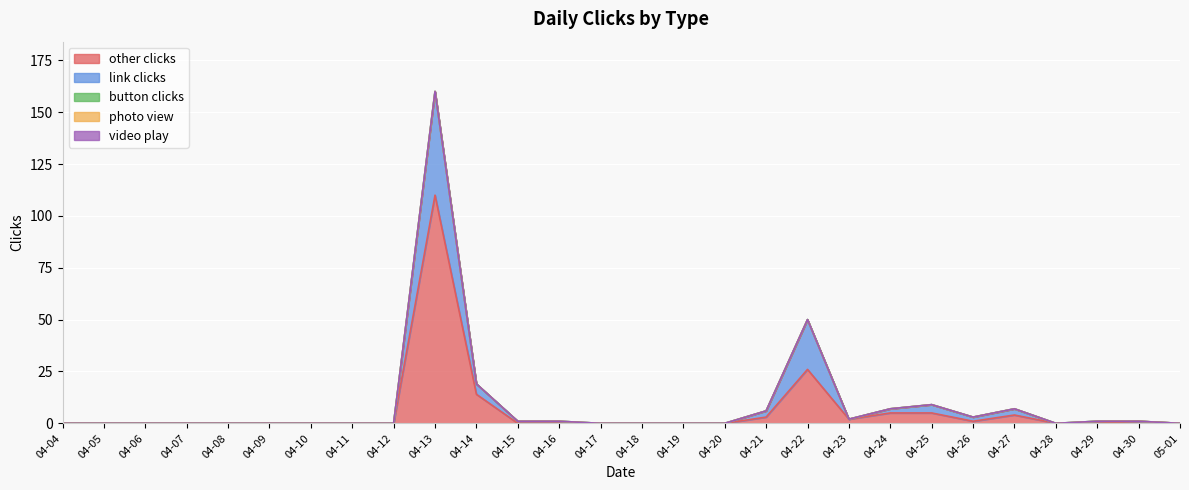

True or false: video play and button clicks cross at least once.

False